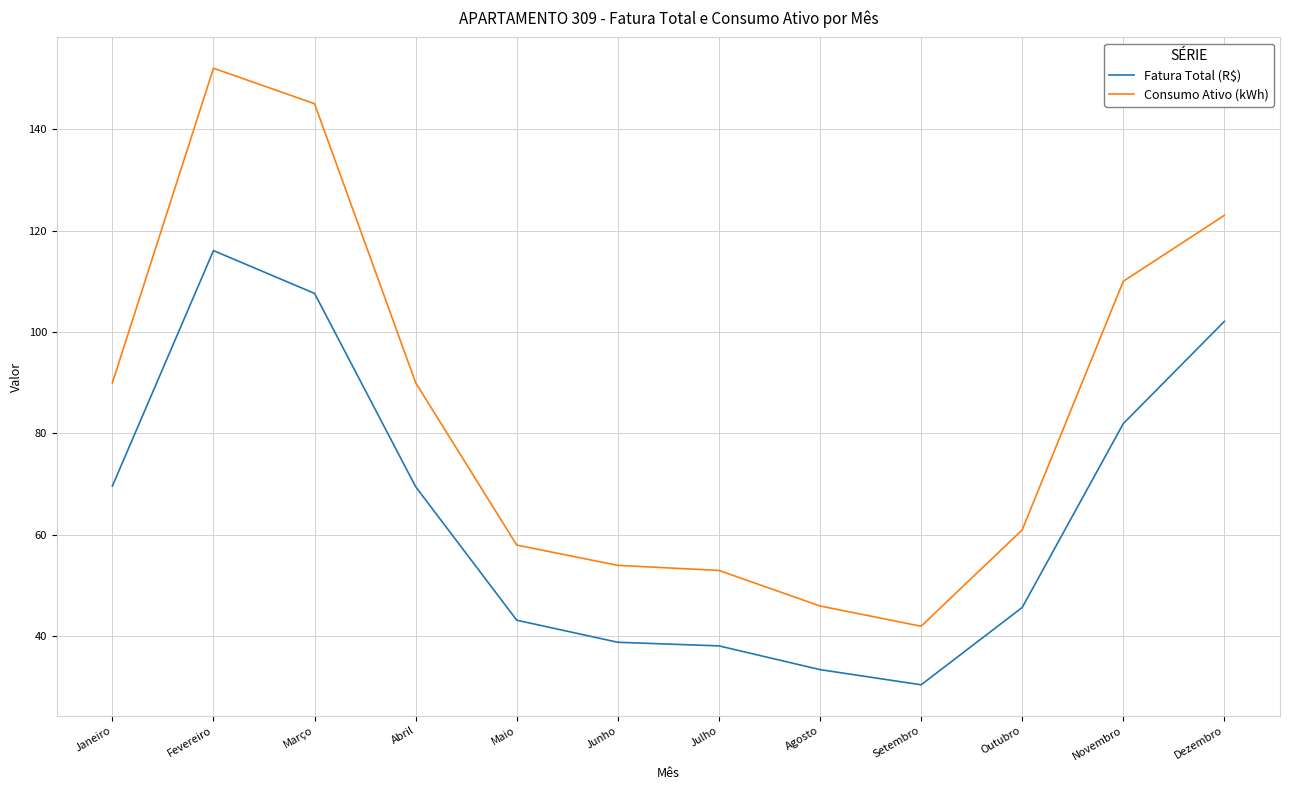

At which category is the sum across all series the highest?

Fevereiro